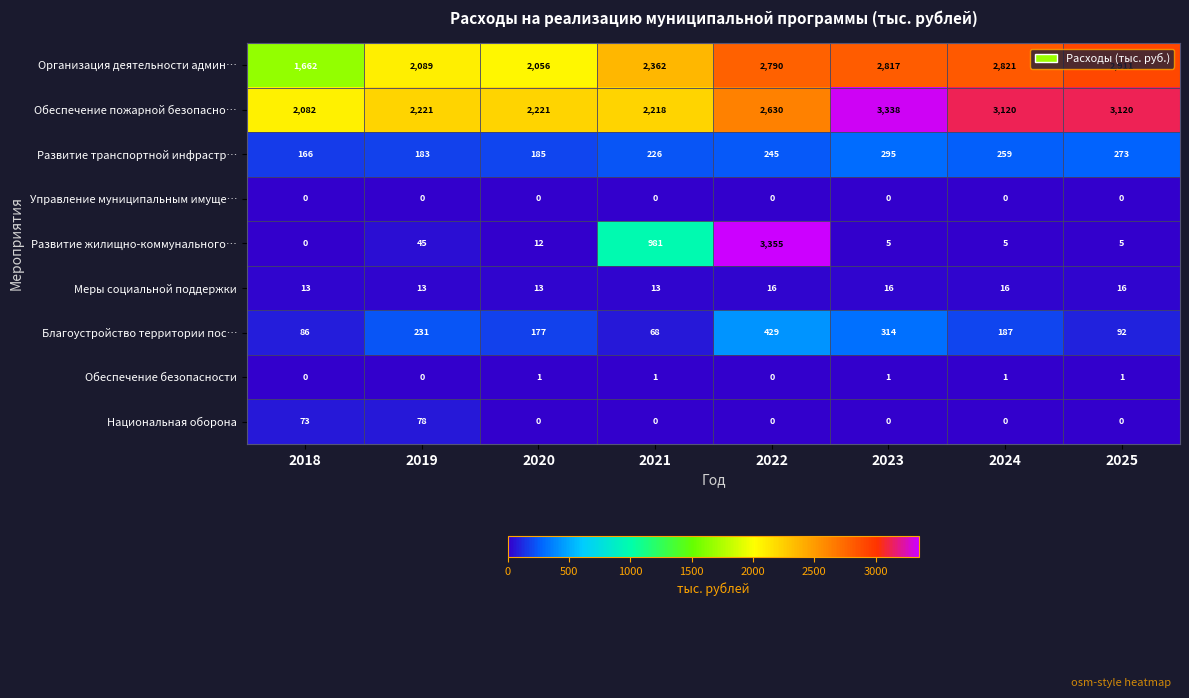

Where is Обеспечение пожарной безопасно… nearest to the value 2710?

2022